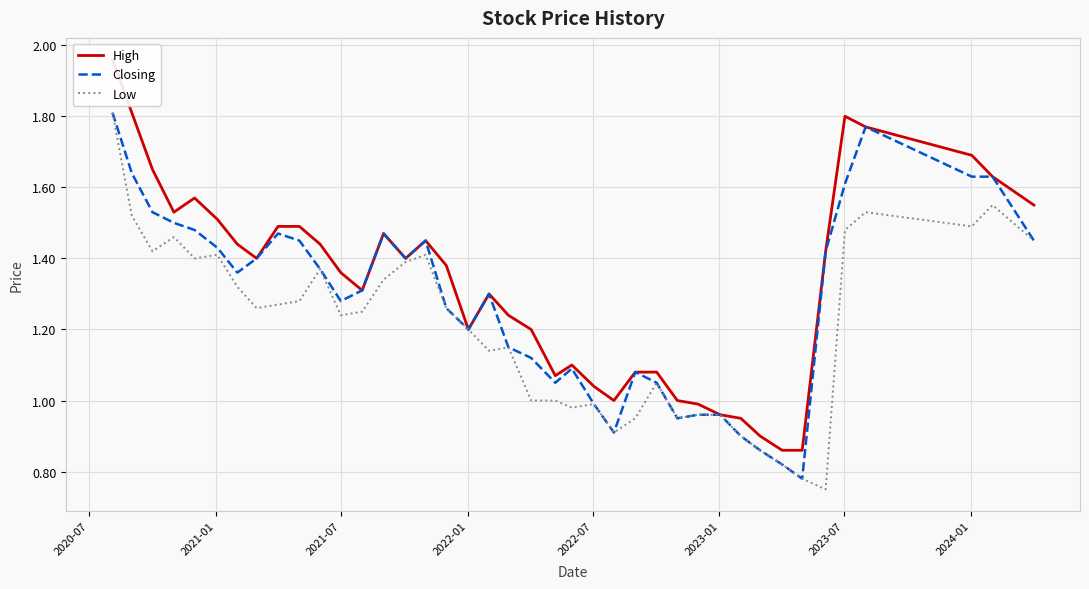

What is the average value of the High series?

1.3